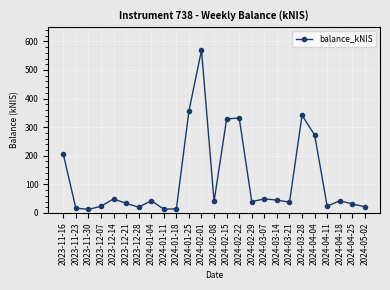

How many interior local peaks (higher than both neighbors) does the data have?

7